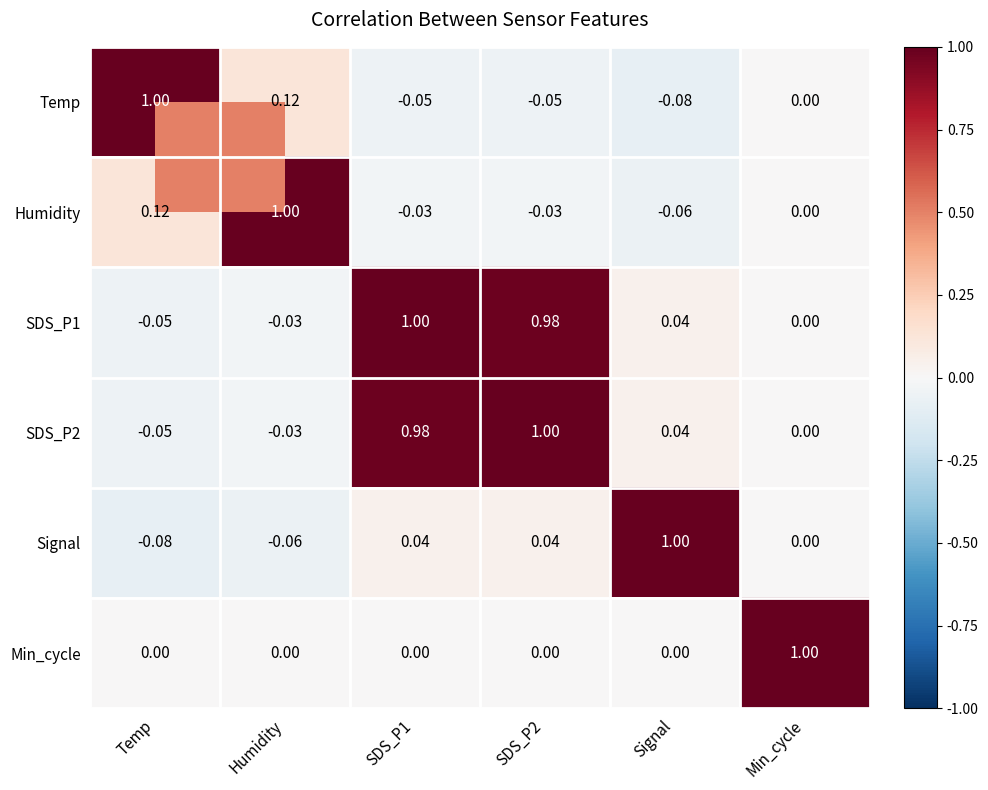

At how many categories does at least one series exceed 0?

6